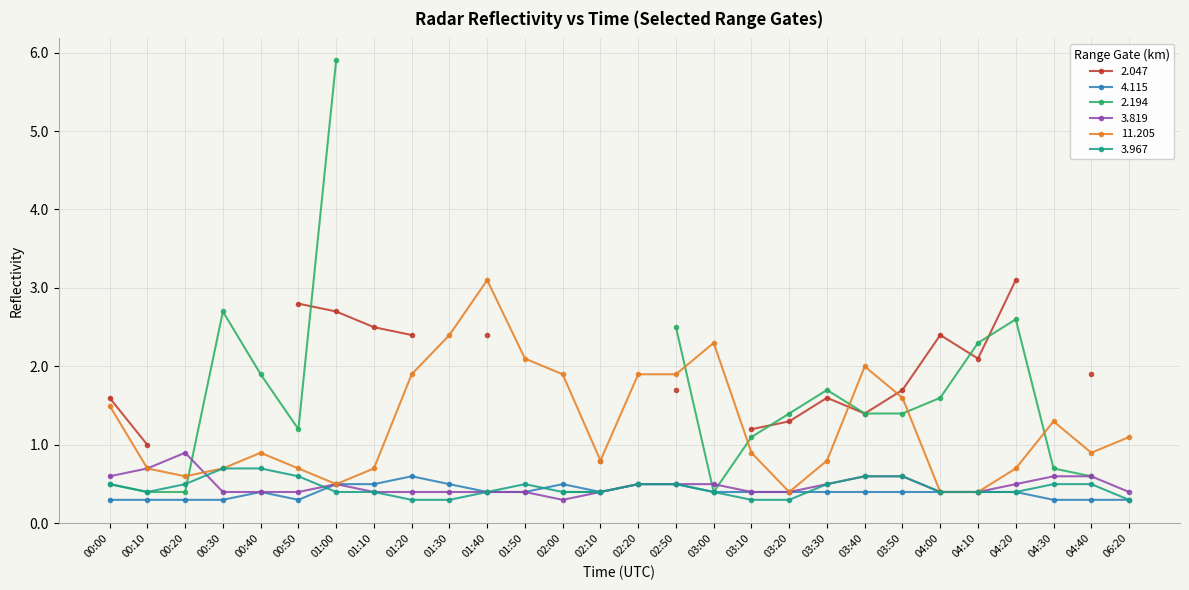

How many categories are shown in the chart?

28